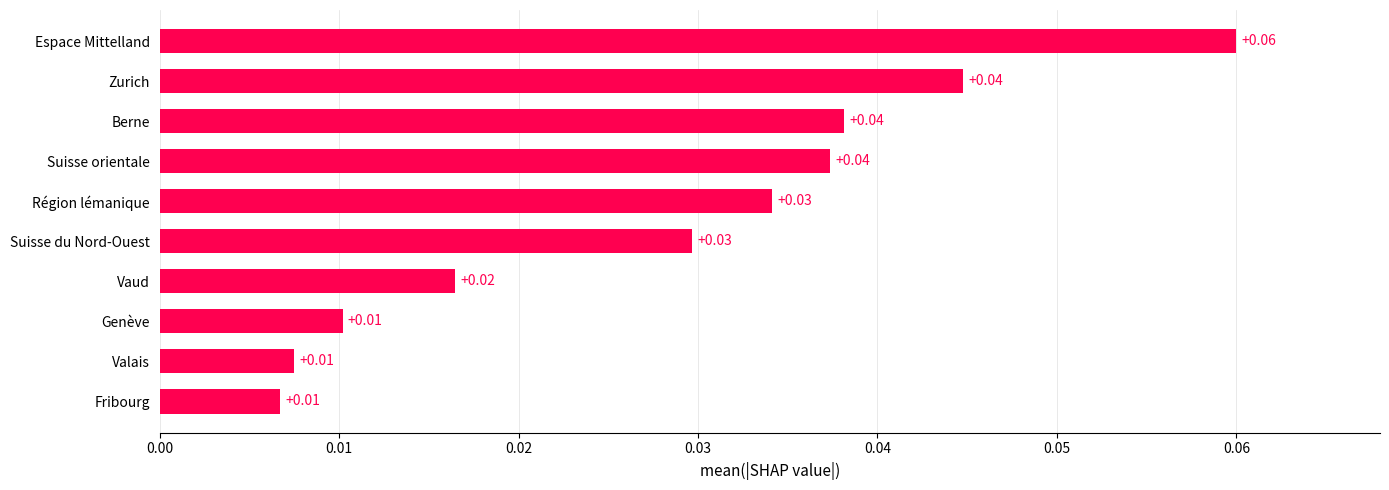

What is the sum of all values?

0.3